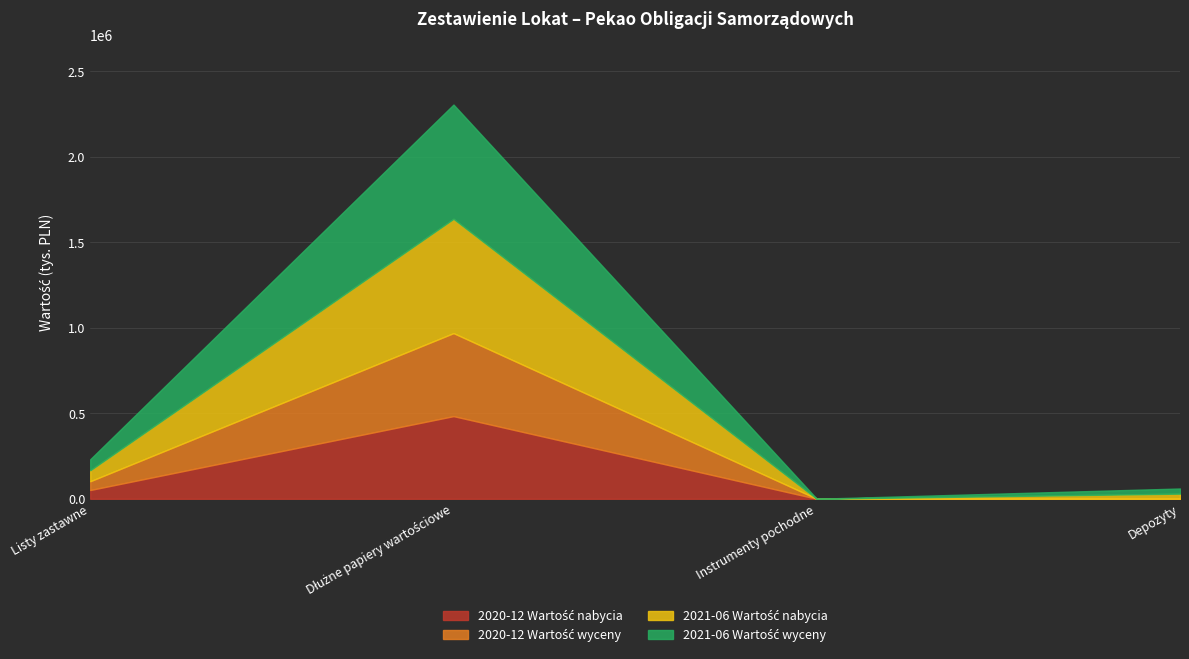

Is the value of 2020-12 Wartość wyceny at Instrumenty pochodne greater than the value of 2021-06 Wartość nabycia at Dłużne papiery wartościowe?

No